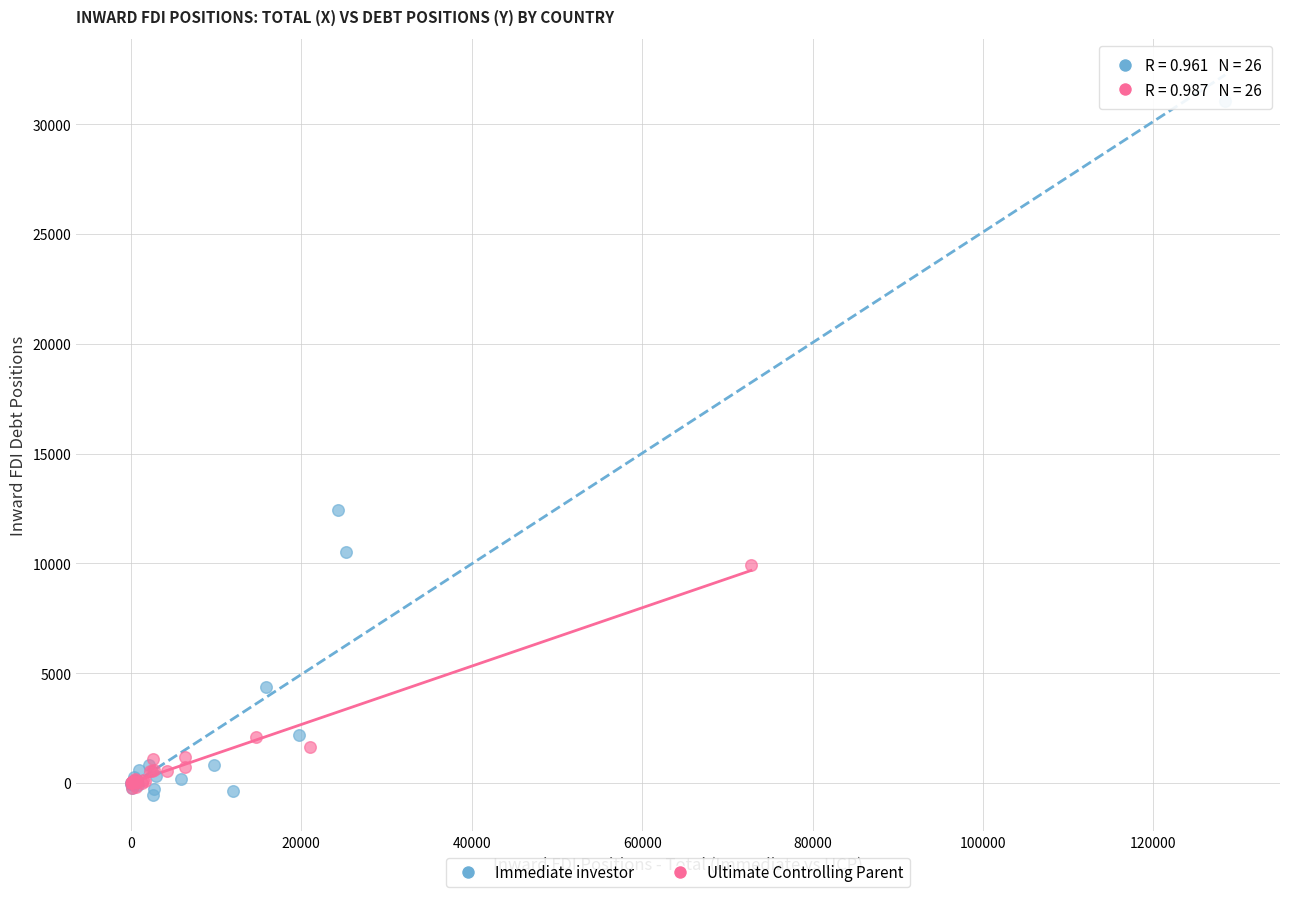

What are all the series names shown in the legend?

Immediate investor, Ultimate Controlling Parent